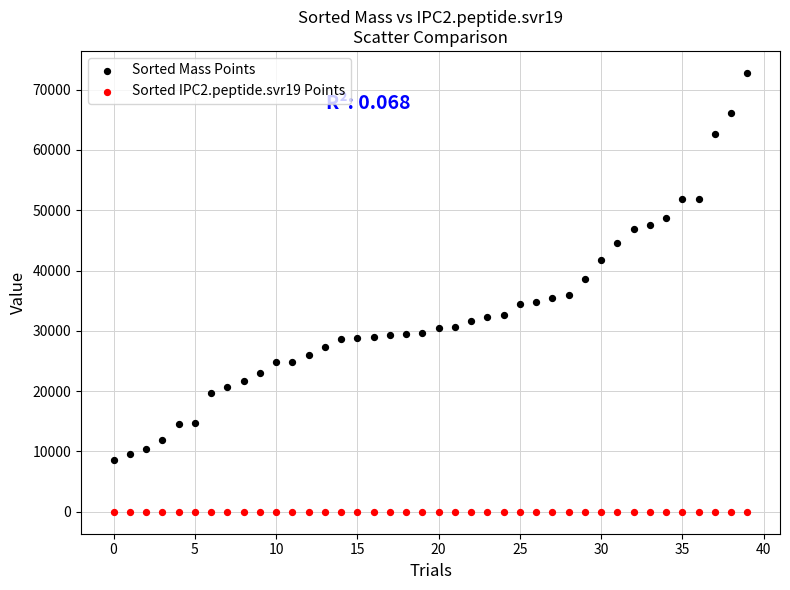

Across all data points, what is the range of Y values (max minus min)?

72757.4